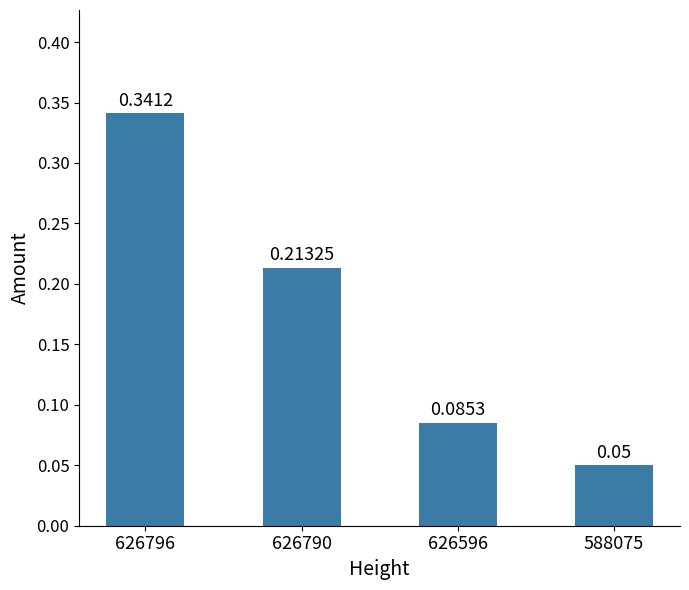

List the labels in order of value, smallest first.

588075, 626596, 626790, 626796